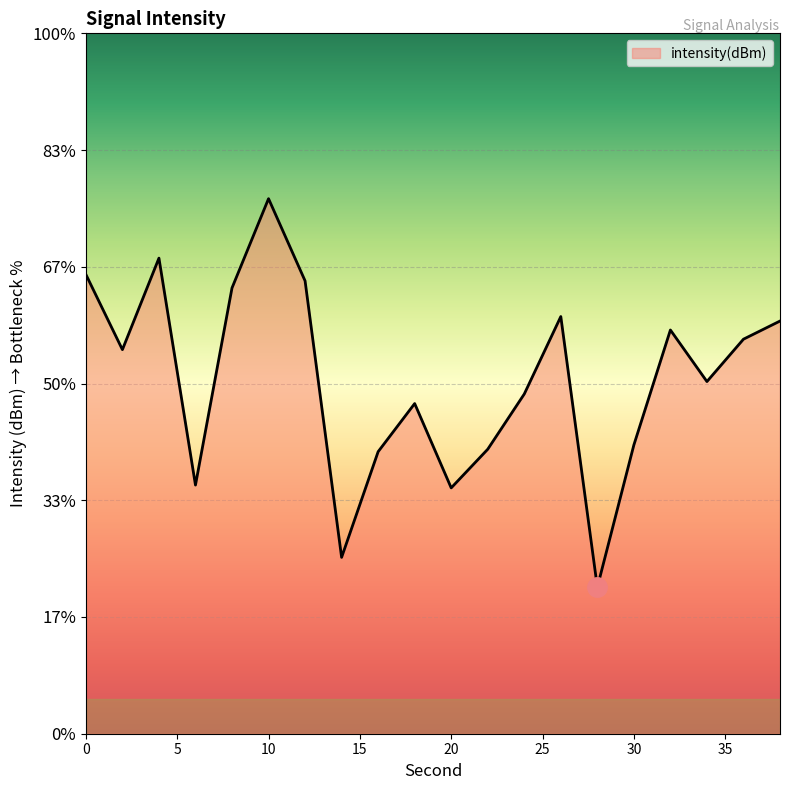

List the labels in order of value, largest first.

10, 4, 0, 12, 8, 26, 38, 32, 36, 2, 34, 24, 18, 30, 22, 16, 6, 20, 14, 28